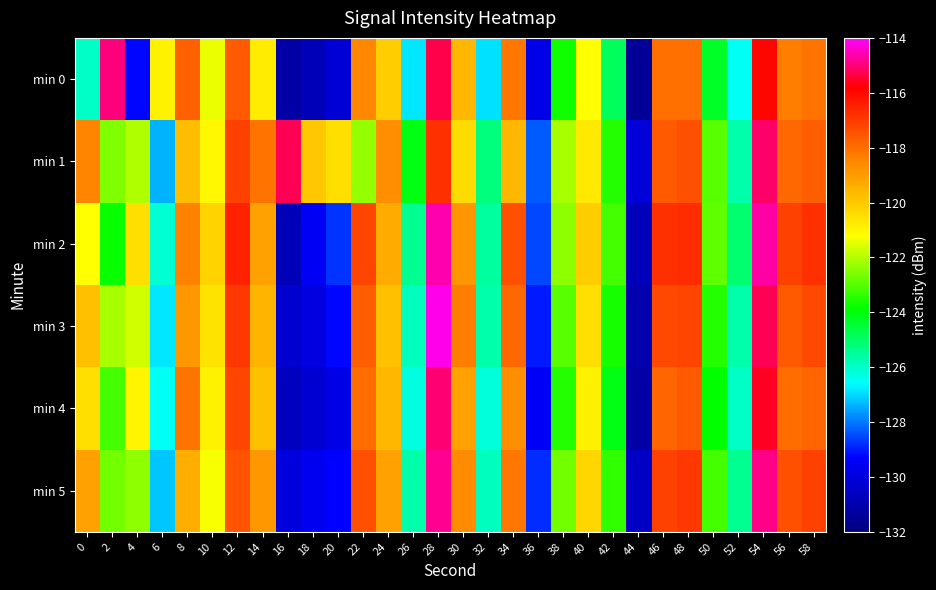

What is the maximum value shown in the chart?

-114.2